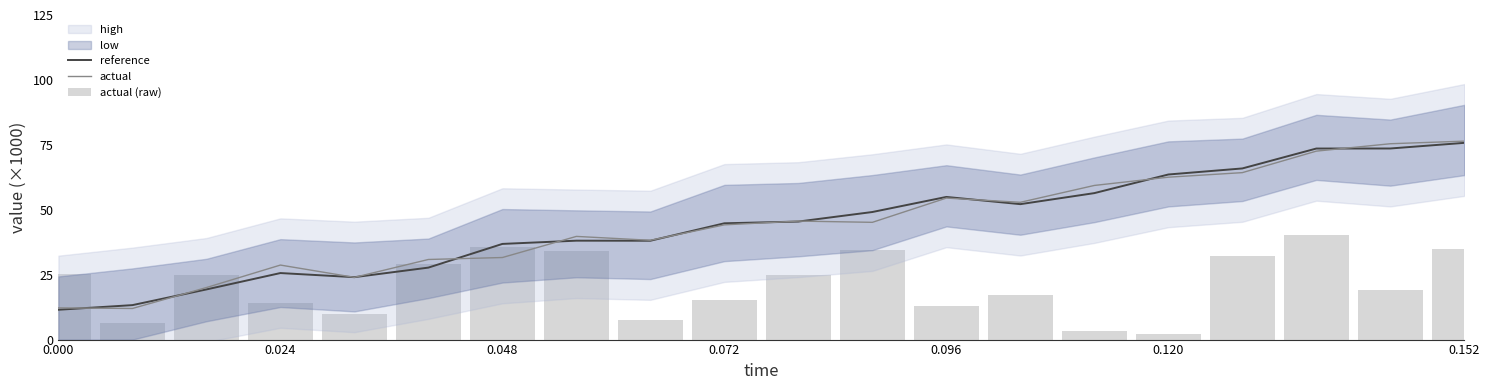

At which category does the chart reach its peak across all series?

0.152